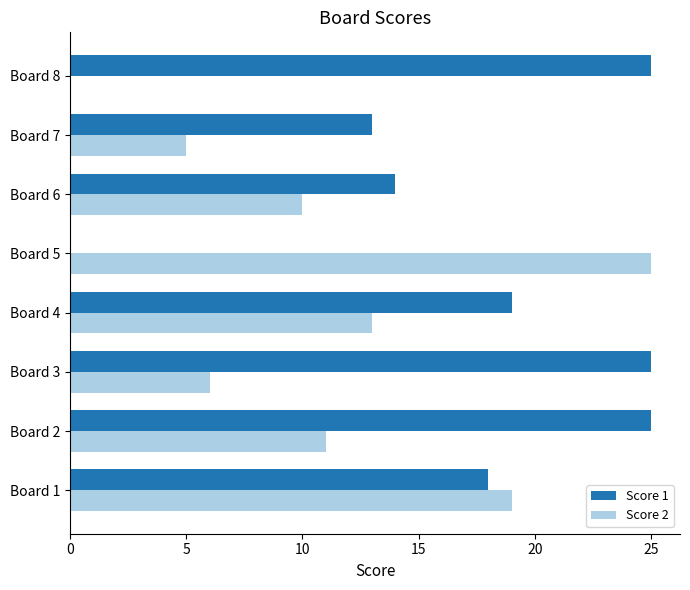

Which series has the largest total across all categories?

Score 1